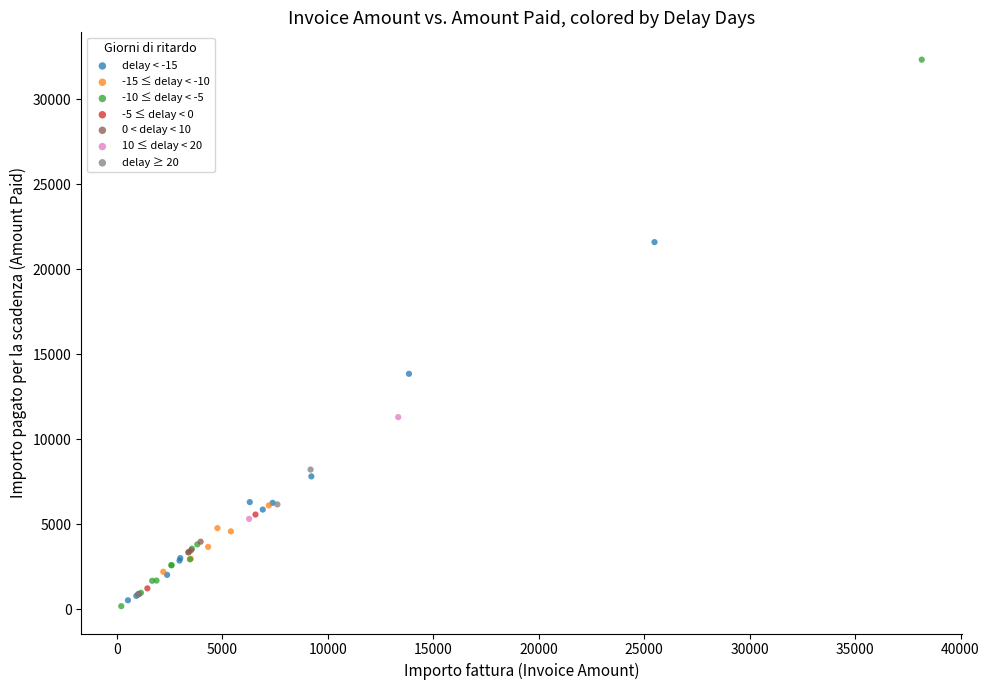

Which series has the widest spread of Y values?

-10 ≤ delay < -5